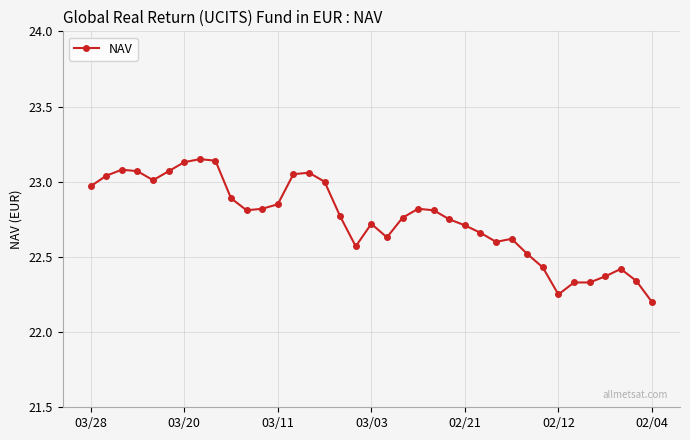

True or false: the data has more than 2 interior local peaks.

True